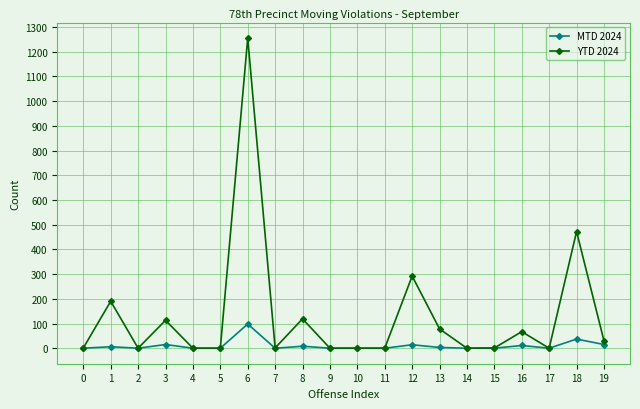

Which series has the largest total across all categories?

YTD 2024